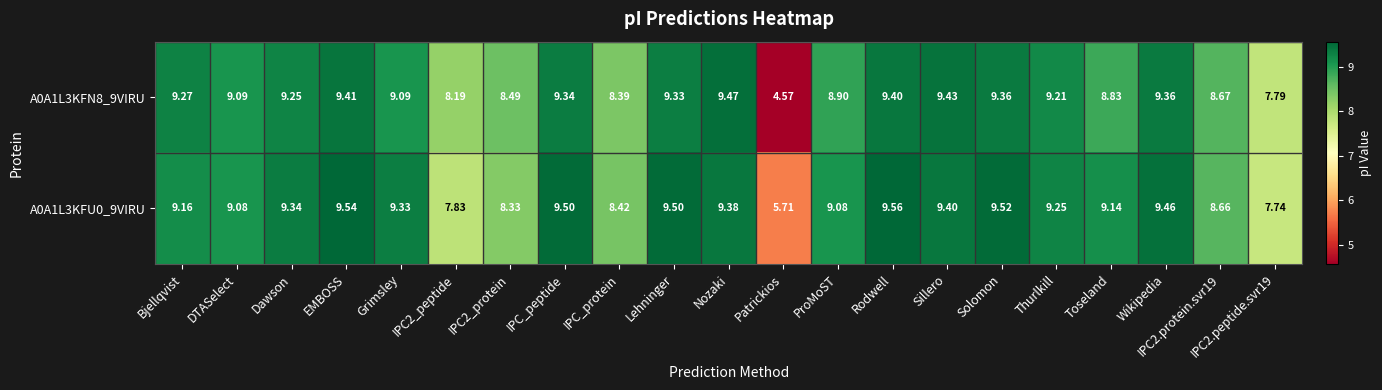

Which category has the lowest value in the A0A1L3KFU0_9VIRU series?

Patrickios